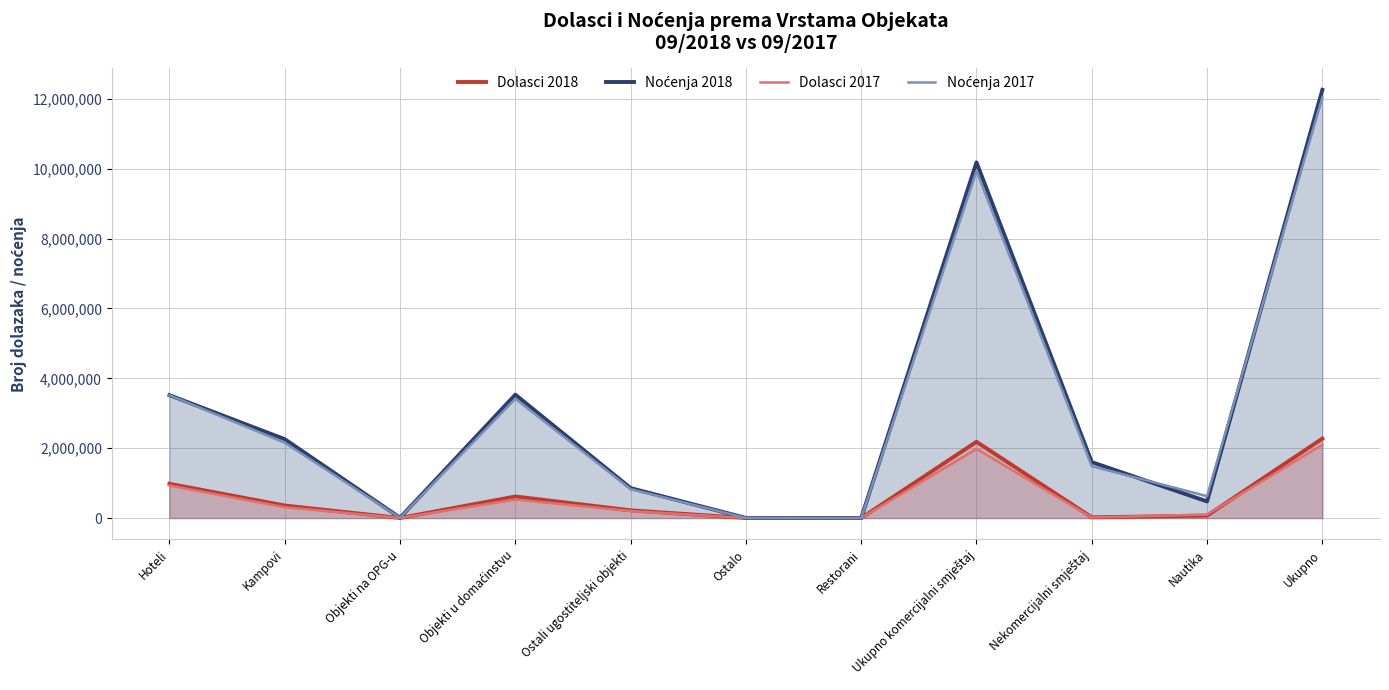

What position from the left is Objekti u domaćinstvu?

4